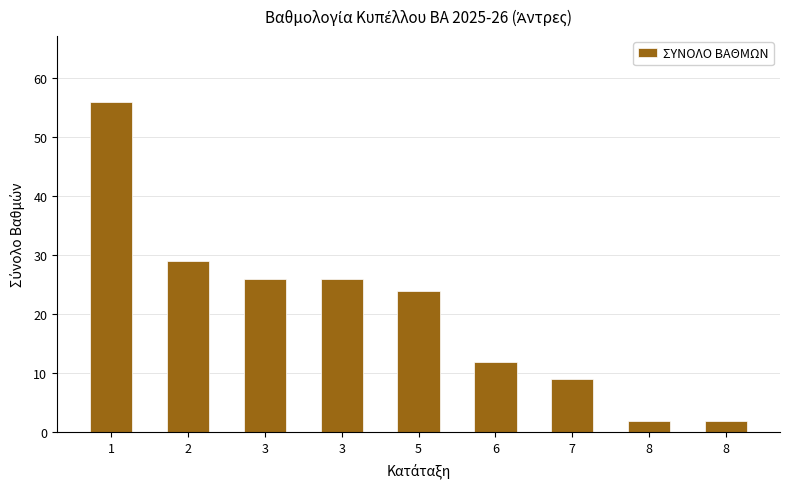

What is the change in value from 2 to 5?

-5